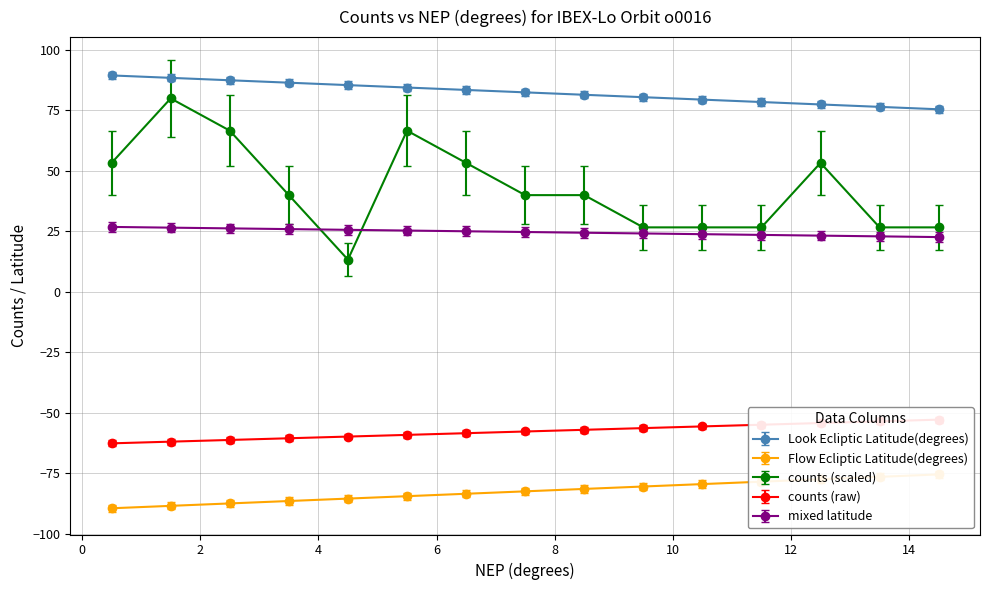

True or false: Look Ecliptic Latitude(degrees) and counts (scaled) cross at least once.

False